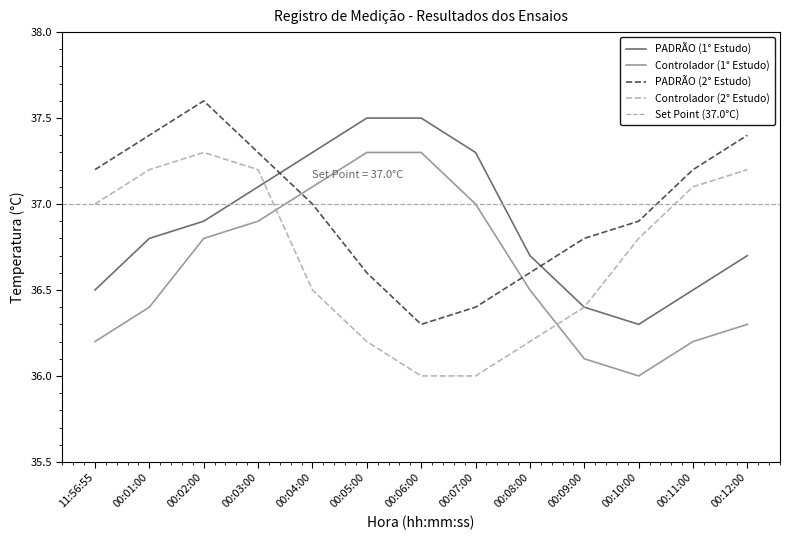

How many values in the PADRÃO (2° Estudo) series are below 37?

6